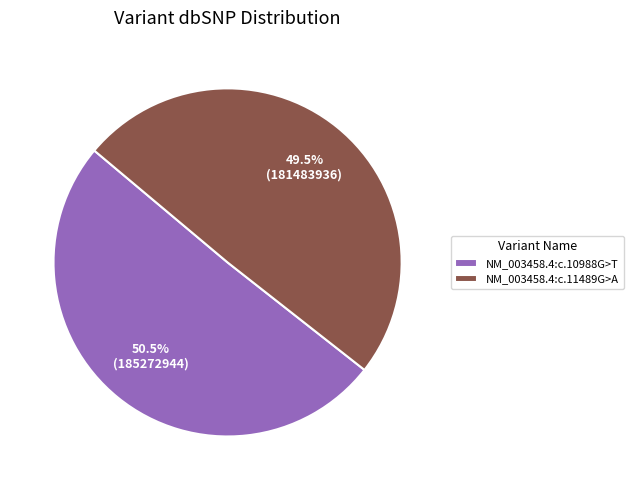

What percentage do NM_003458.4:c.11489G>A and NM_003458.4:c.10988G>T together represent?

100.0%